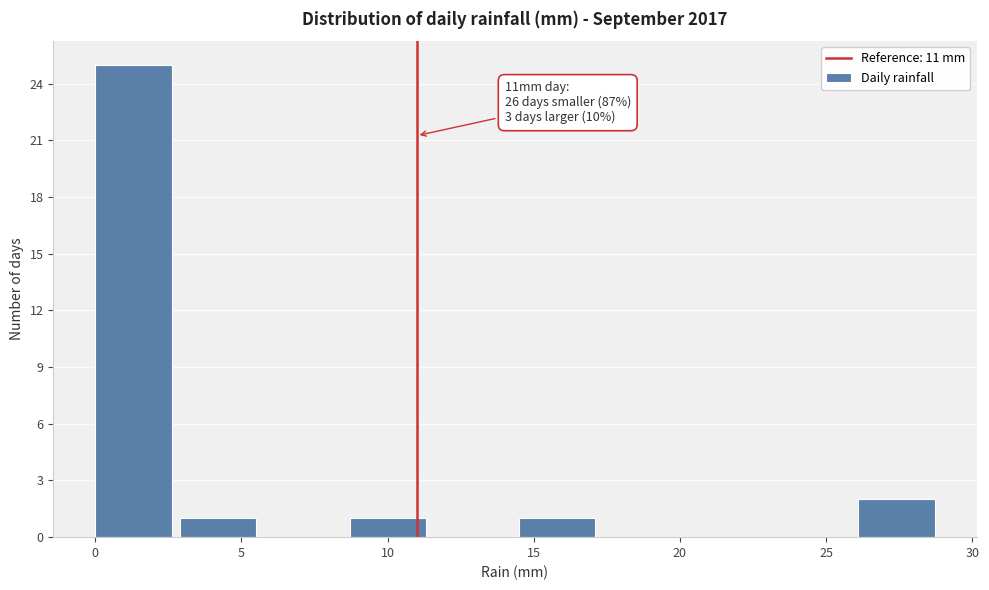

Over which range of the x-axis is the bar tallest?

0.0 to 2.9